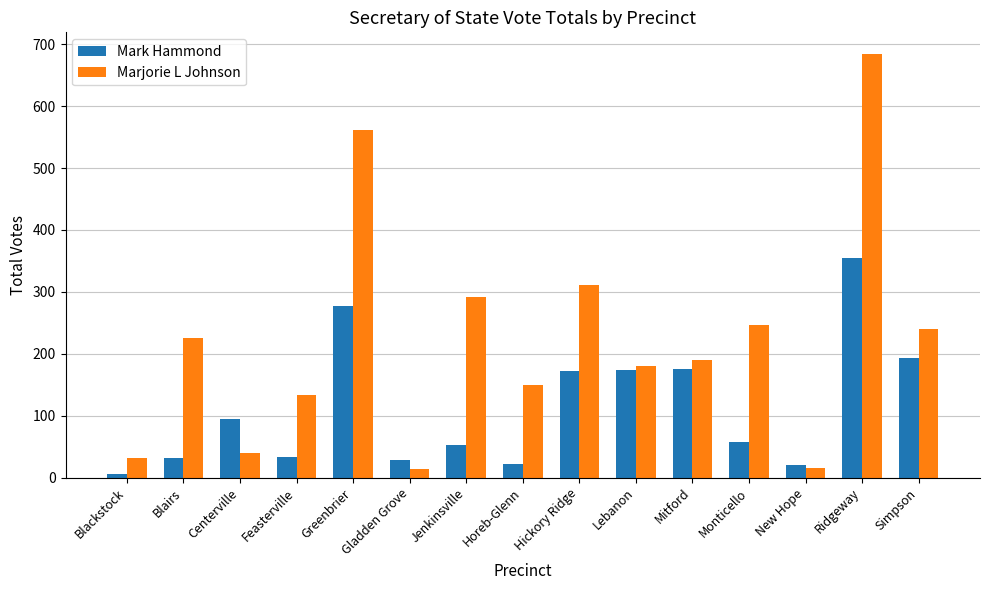

What is the difference between the Marjorie L Johnson values at Feasterville and Jenkinsville?

157